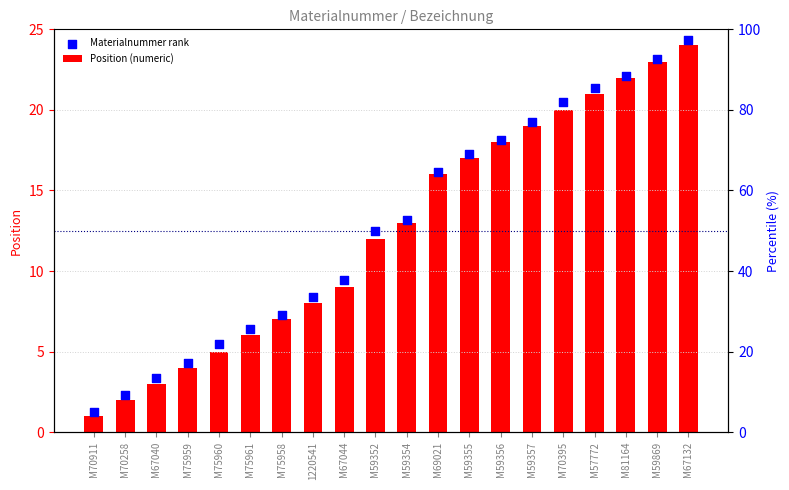

What are all the series names shown in the legend?

Position (numeric), Materialnummer rank